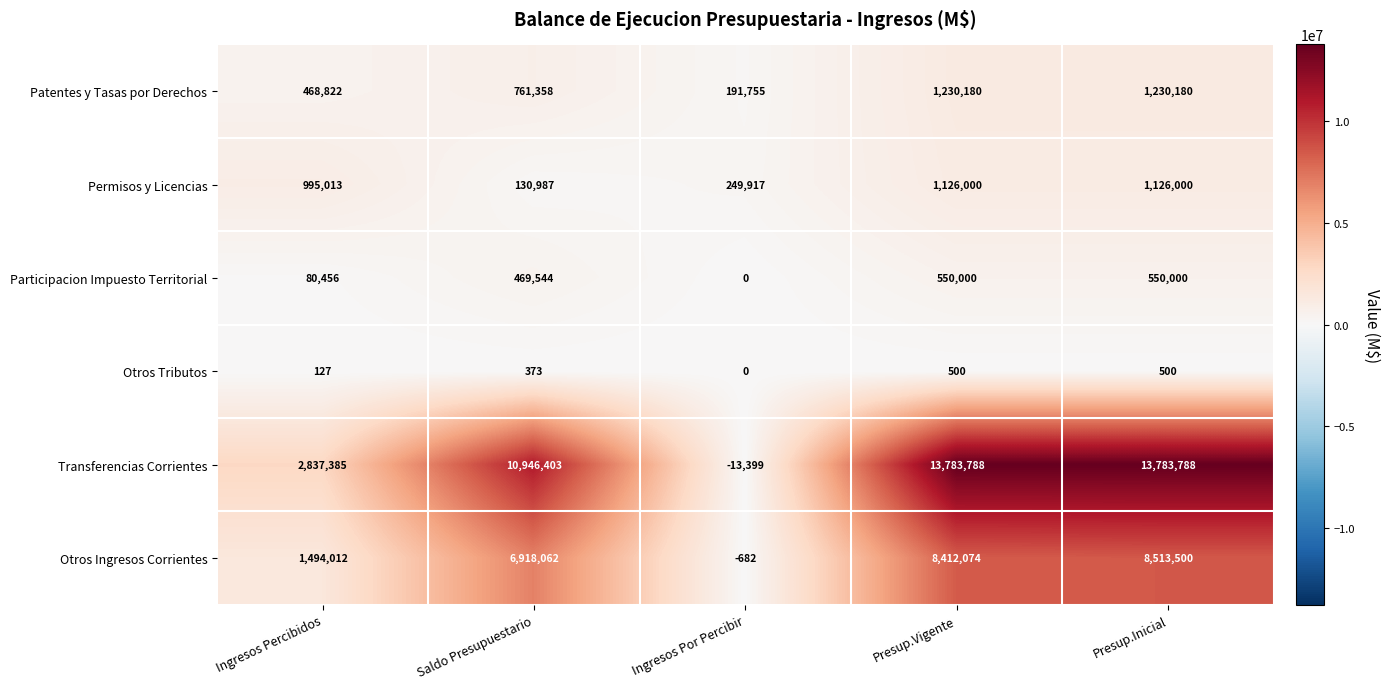

At which label is Otros Tributos closest to 250?

Ingresos Percibidos